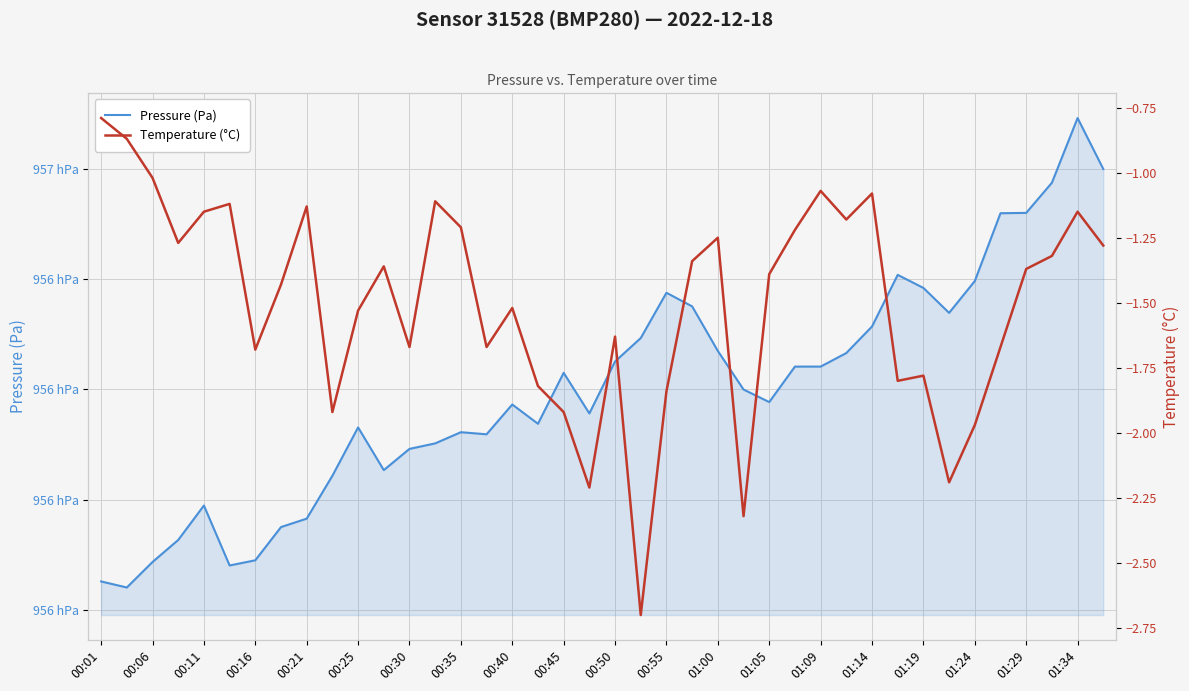

Which series has the largest range (max minus min)?

Pressure (Pa)